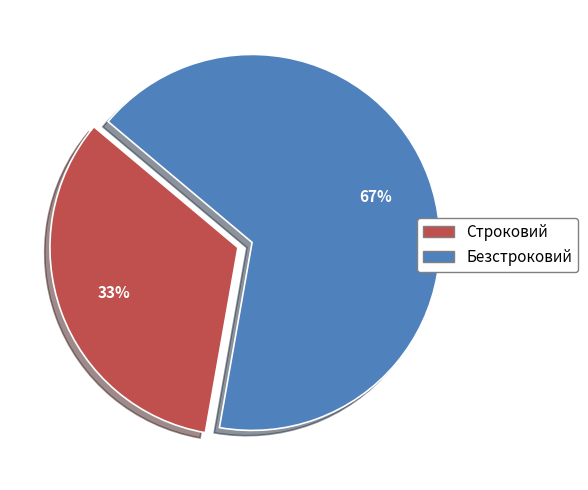

Count the number of slices in the pie.

2